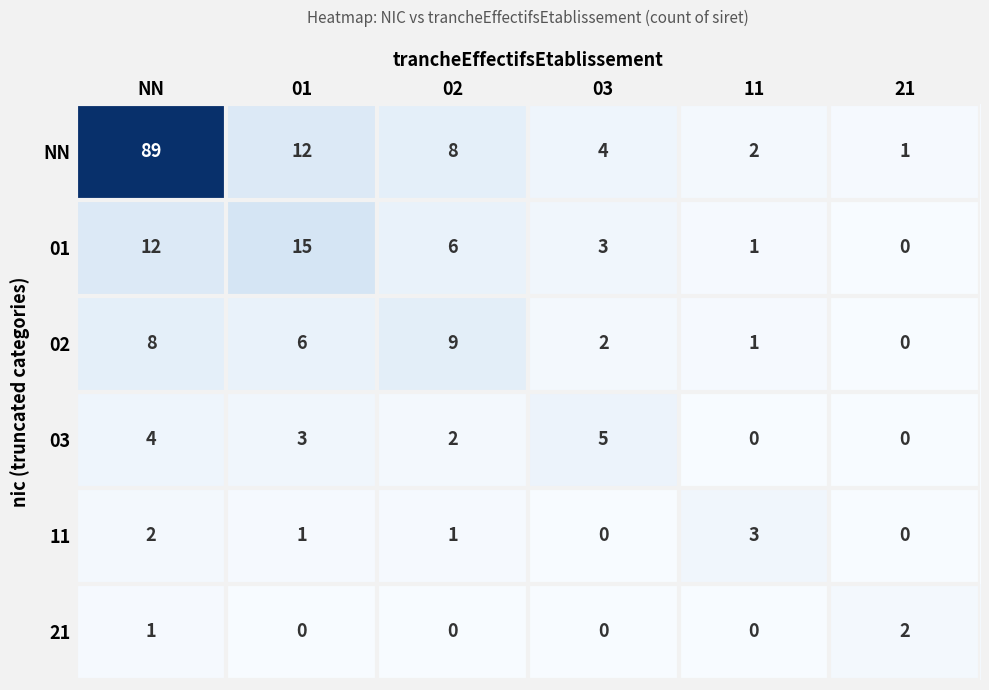

Which series changed the most between 02 and 11?

02